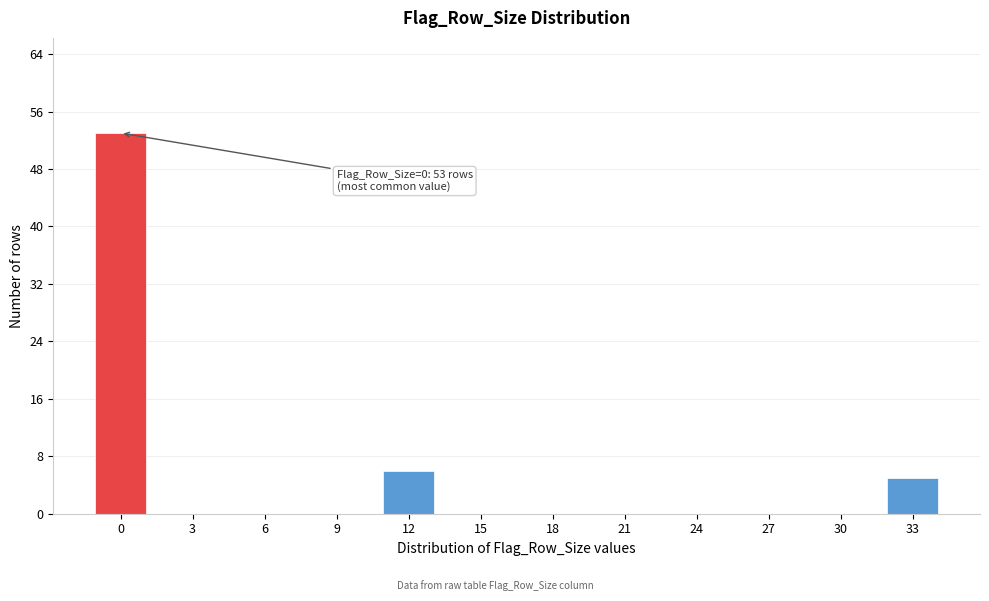

Reading left to right, transcribe all the data shown in this chart.

0=53	3=0	6=0	9=0	12=6	15=0	18=0	21=0	24=0	27=0	30=0	33=5